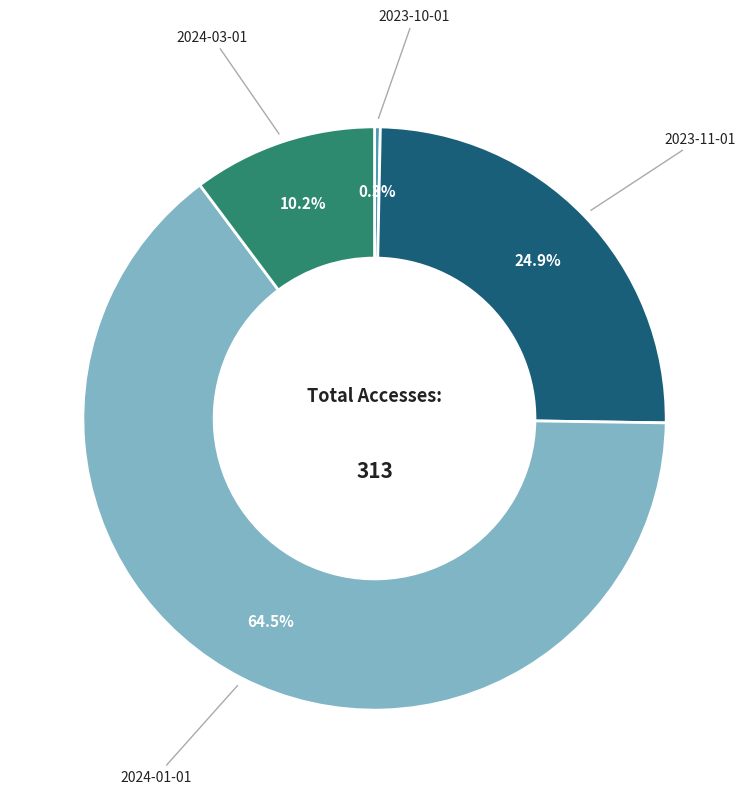

Is there a majority slice in this chart?

Yes